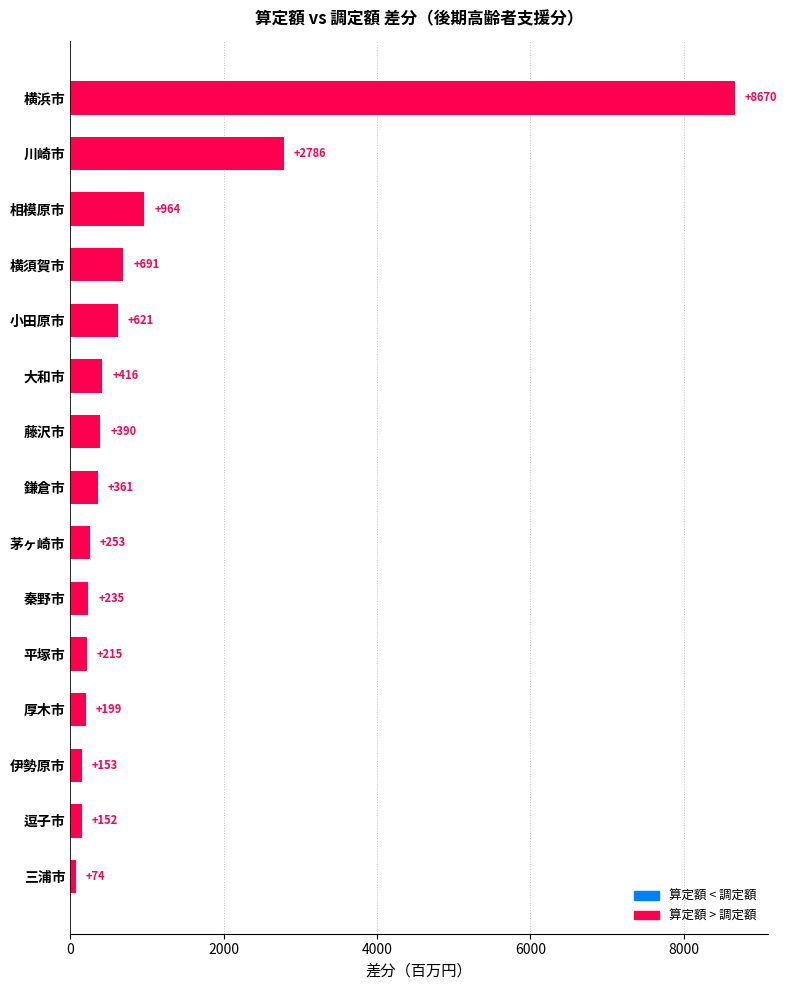

How many values exceed 361?

8